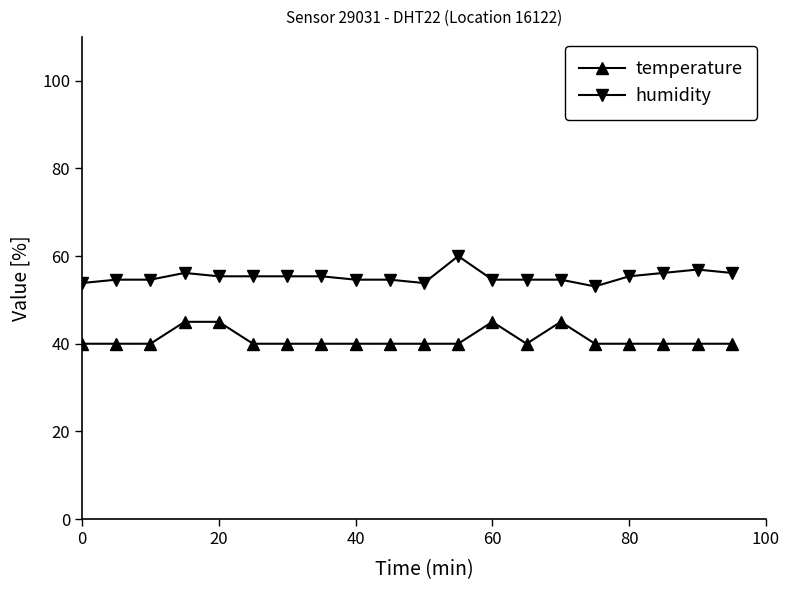

Rank the series by their maximum value, from lowest to highest.

temperature, humidity